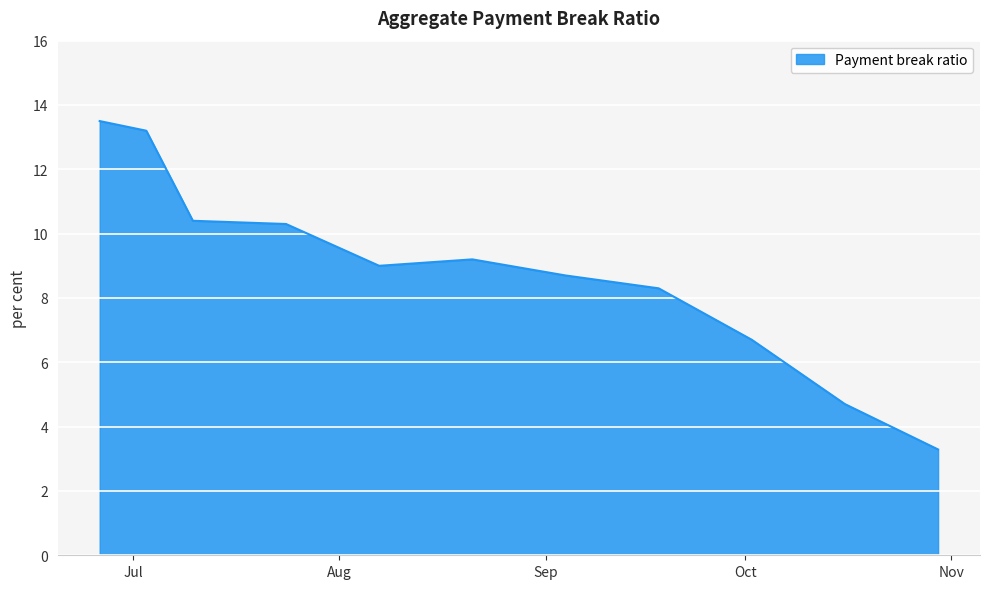

What is the minimum value shown in the chart?

3.3